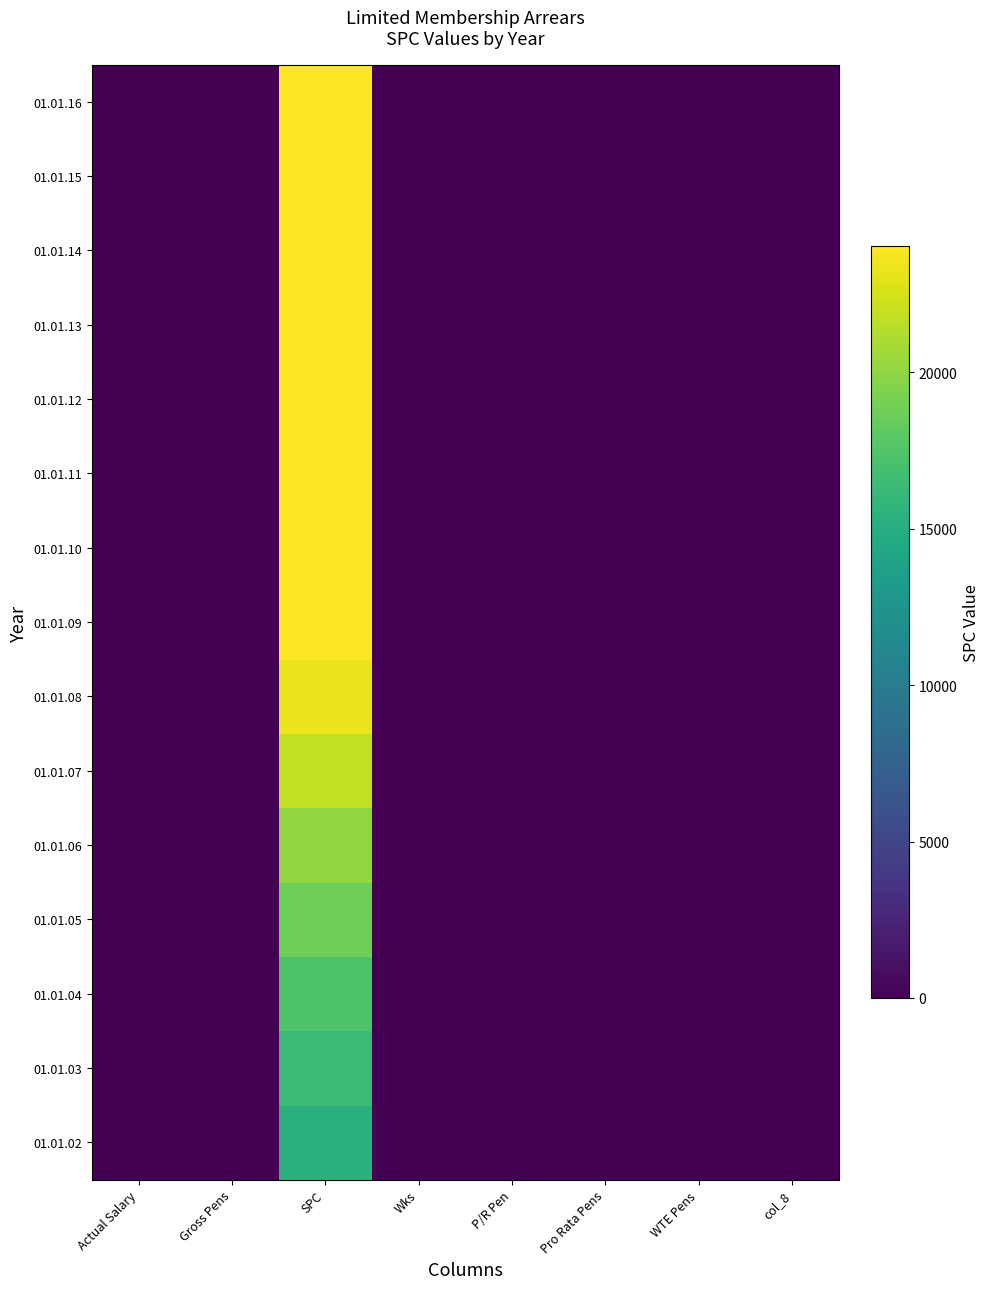

Reading left to right, what are all the values shown in this chart?

01.01.02: Actual Salary=0.0	Gross Pens=0.0	SPC=15372.2	Wks=0.0	P/R Pen=0.0	Pro Rata Pens=0.0	WTE Pens=0.0	col_8=0.0
01.01.03: Actual Salary=0.0	Gross Pens=0.0	SPC=16415.8	Wks=0.0	P/R Pen=0.0	Pro Rata Pens=0.0	WTE Pens=0.0	col_8=0.0
01.01.04: Actual Salary=0.0	Gross Pens=0.0	SPC=17459.4	Wks=0.0	P/R Pen=0.0	Pro Rata Pens=0.0	WTE Pens=0.0	col_8=0.0
01.01.05: Actual Salary=0.0	Gross Pens=0.0	SPC=18711.8	Wks=0.0	P/R Pen=0.0	Pro Rata Pens=0.0	WTE Pens=0.0	col_8=0.0
01.01.06: Actual Salary=0.0	Gross Pens=0.0	SPC=20172.8	Wks=0.0	P/R Pen=0.0	Pro Rata Pens=0.0	WTE Pens=0.0	col_8=0.0
01.01.07: Actual Salary=0.0	Gross Pens=0.0	SPC=21842.5	Wks=0.0	P/R Pen=0.0	Pro Rata Pens=0.0	WTE Pens=0.0	col_8=0.0
01.01.08: Actual Salary=0.0	Gross Pens=0.0	SPC=23303.6	Wks=0.0	P/R Pen=0.0	Pro Rata Pens=0.0	WTE Pens=0.0	col_8=0.0
01.01.09: Actual Salary=0.0	Gross Pens=0.0	SPC=24034.1	Wks=0.0	P/R Pen=0.0	Pro Rata Pens=0.0	WTE Pens=0.0	col_8=0.0
01.01.10: Actual Salary=0.0	Gross Pens=0.0	SPC=24034.1	Wks=0.0	P/R Pen=0.0	Pro Rata Pens=0.0	WTE Pens=0.0	col_8=0.0
01.01.11: Actual Salary=0.0	Gross Pens=0.0	SPC=24034.1	Wks=0.0	P/R Pen=0.0	Pro Rata Pens=0.0	WTE Pens=0.0	col_8=0.0
01.01.12: Actual Salary=0.0	Gross Pens=0.0	SPC=24034.1	Wks=0.0	P/R Pen=0.0	Pro Rata Pens=0.0	WTE Pens=0.0	col_8=0.0
01.01.13: Actual Salary=0.0	Gross Pens=0.0	SPC=24034.1	Wks=0.0	P/R Pen=0.0	Pro Rata Pens=0.0	WTE Pens=0.0	col_8=0.0
01.01.14: Actual Salary=0.0	Gross Pens=0.0	SPC=24034.1	Wks=0.0	P/R Pen=0.0	Pro Rata Pens=0.0	WTE Pens=0.0	col_8=0.0
01.01.15: Actual Salary=0.0	Gross Pens=0.0	SPC=24034.1	Wks=0.0	P/R Pen=0.0	Pro Rata Pens=0.0	WTE Pens=0.0	col_8=0.0
01.01.16: Actual Salary=0.0	Gross Pens=0.0	SPC=24034.1	Wks=0.0	P/R Pen=0.0	Pro Rata Pens=0.0	WTE Pens=0.0	col_8=0.0